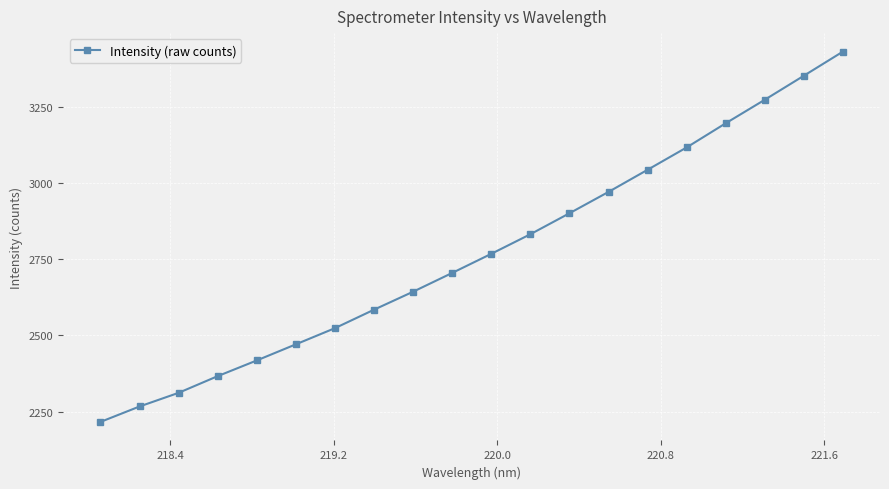

What is the difference between the maximum and minimum values?

1215.4